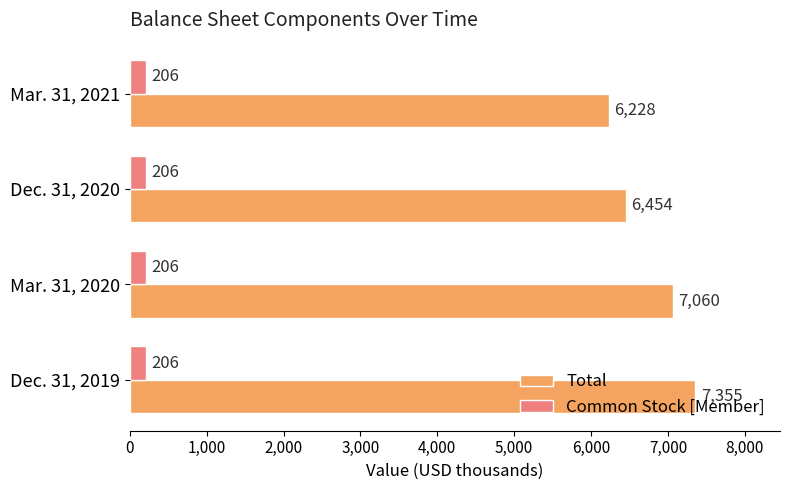

How many Total values are between 6454 and 7355?

3